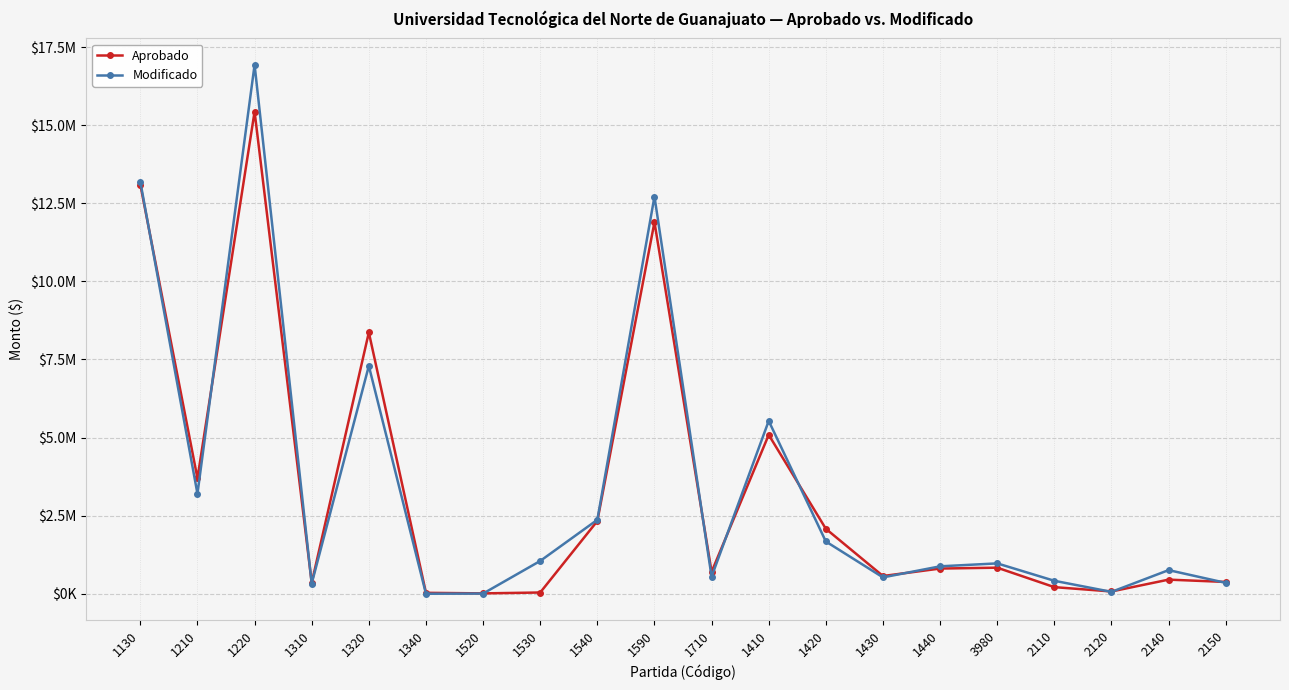

What are all the series names shown in the legend?

Aprobado, Modificado